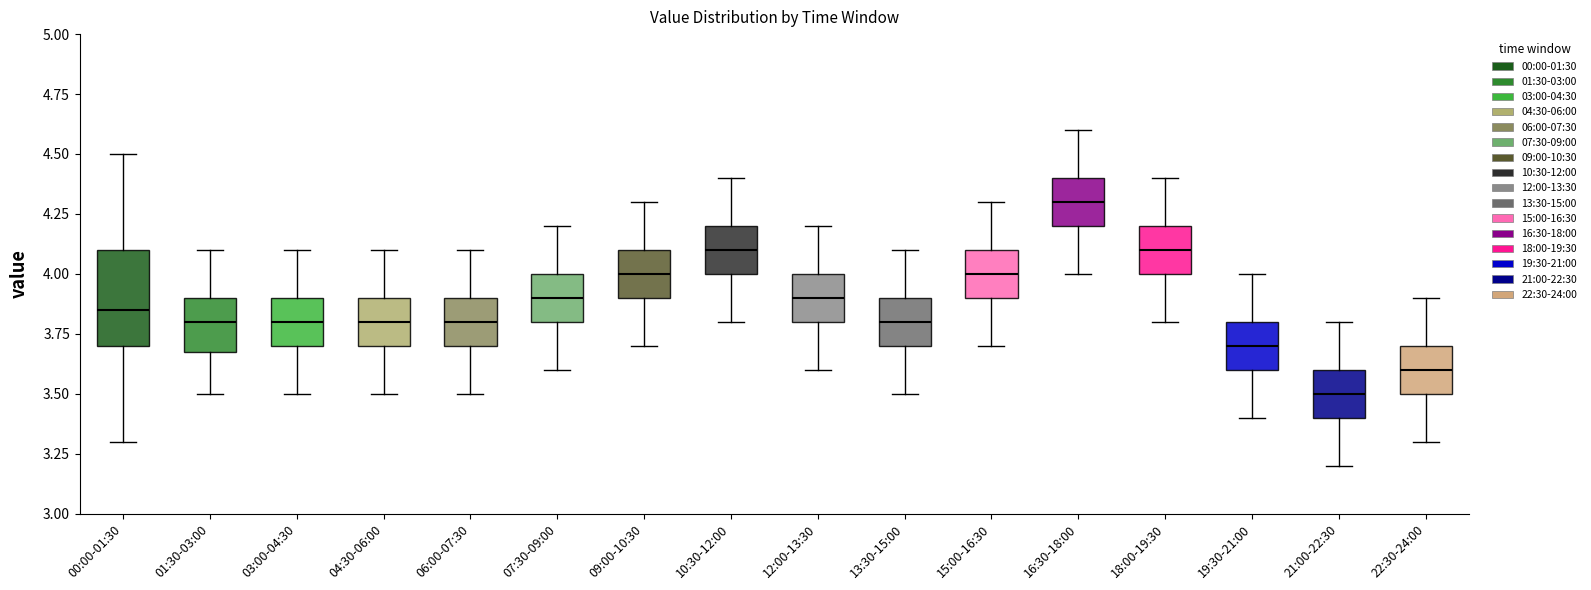

Comparing the boxes themselves (not the whiskers), which one is the tallest?

00:00-01:30